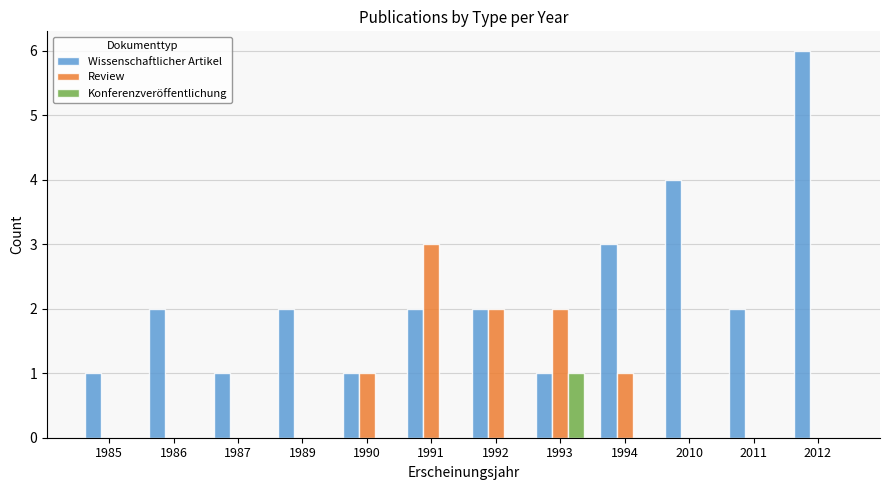

The value of Konferenzveröffentlichung at 1985 is 1. True or false?

False